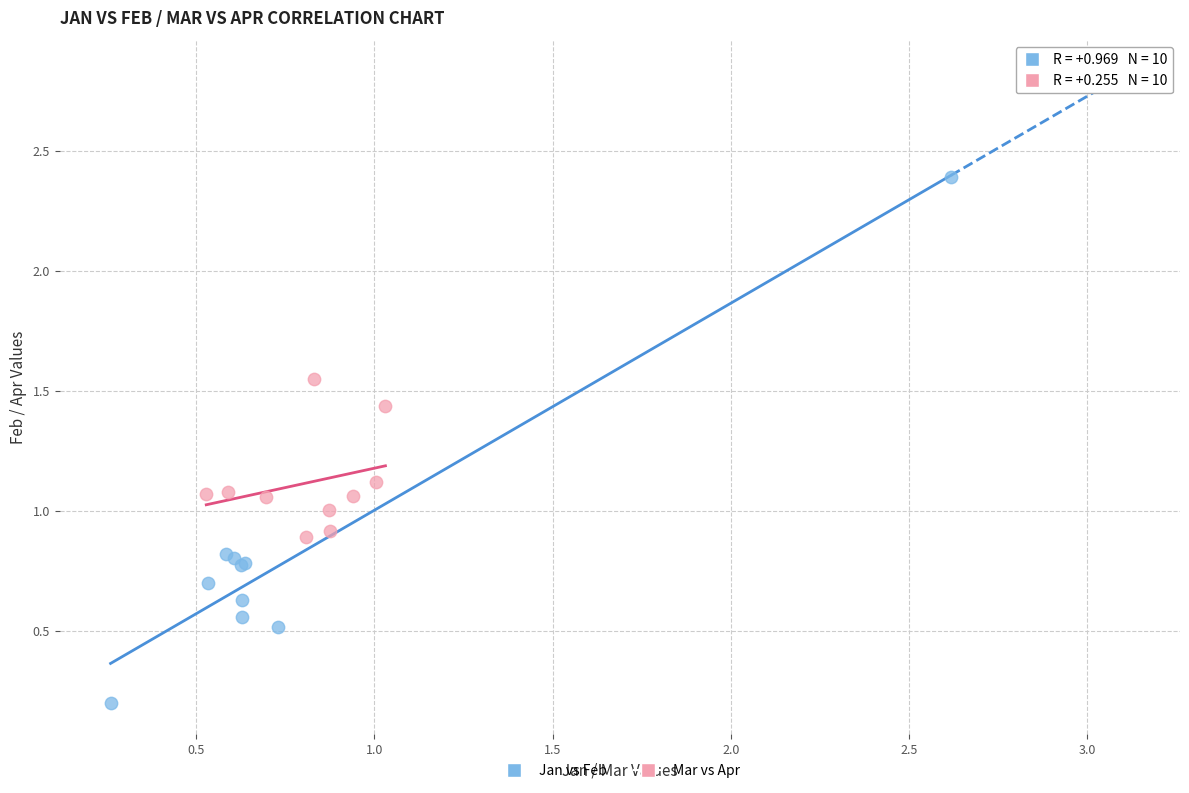

Which series reaches the minimum Y coordinate?

Jan vs Feb